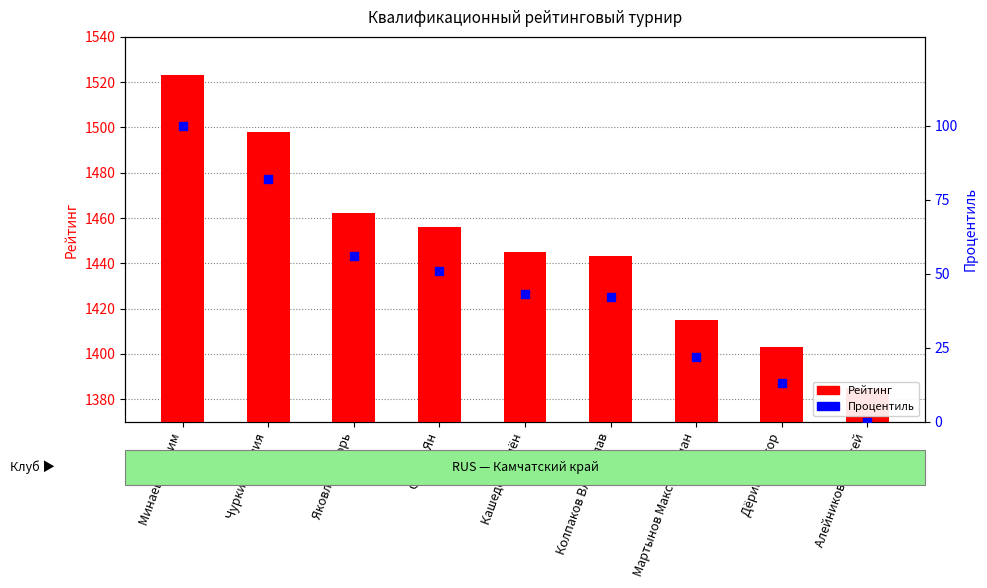

Which series has the largest total across all categories?

Рейтинг